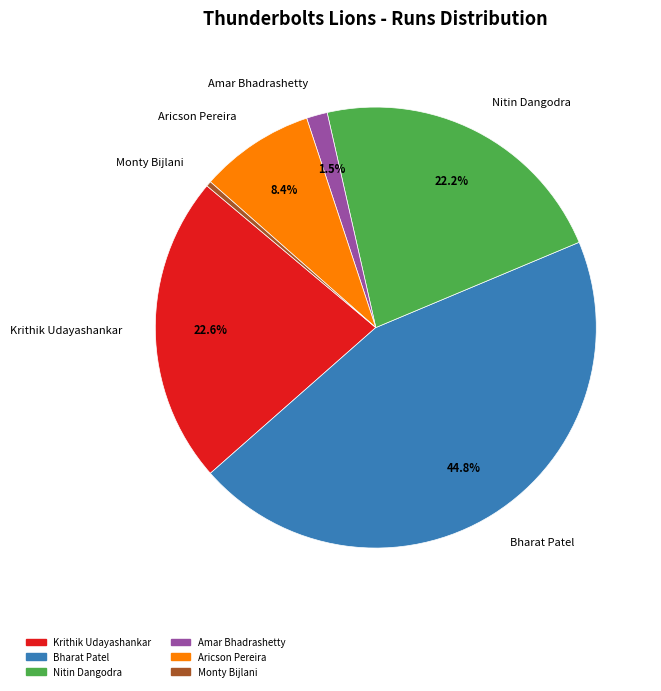

What is the smallest slice in the pie chart?

Monty Bijlani